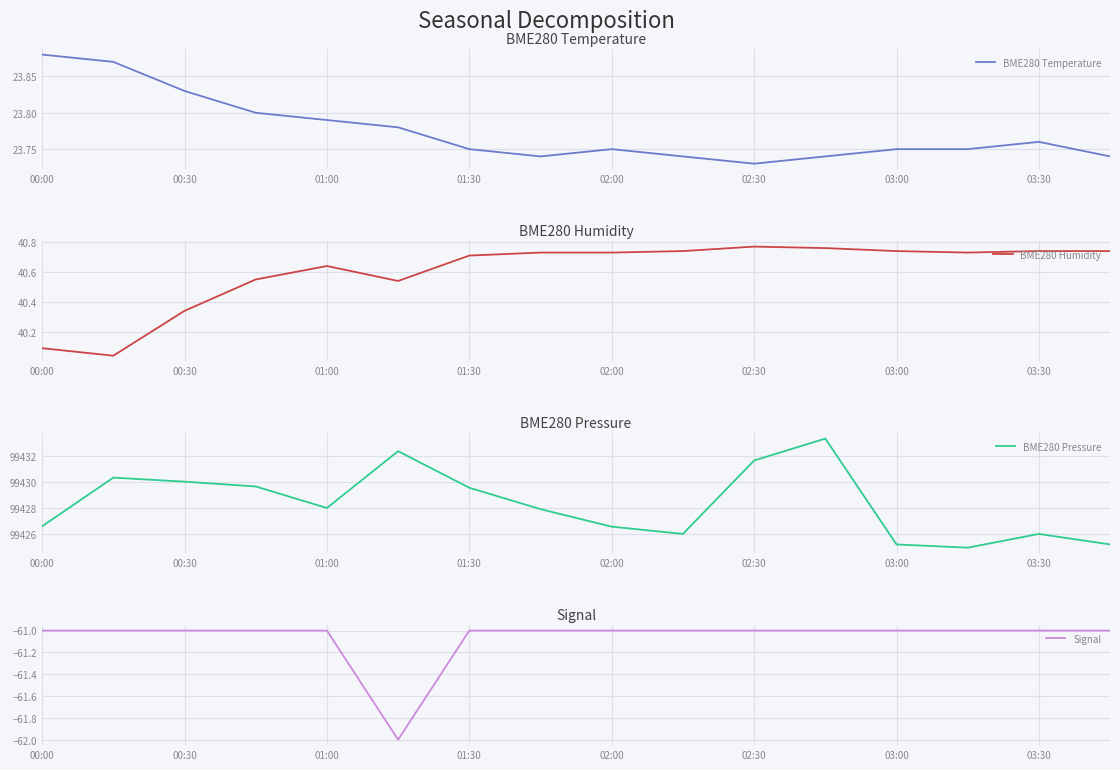

Reading left to right, transcribe all the data shown in this chart.

BME280 Temperature: 23.9	23.9	23.8	23.8	23.8	23.8	23.8	23.7	23.8	23.7	23.7	23.7	23.8	23.8	23.8	23.7
BME280 Humidity: 40.1	40.0	40.3	40.5	40.6	40.5	40.7	40.7	40.7	40.7	40.8	40.8	40.7	40.7	40.7	40.7
BME280 Pressure: 99426.6	99430.4	99430.1	99429.7	99428.0	99432.4	99429.6	99427.9	99426.6	99426.0	99431.7	99433.4	99425.2	99425.0	99426.0	99425.2
Signal: -61.0	-61.0	-61.0	-61.0	-61.0	-62.0	-61.0	-61.0	-61.0	-61.0	-61.0	-61.0	-61.0	-61.0	-61.0	-61.0